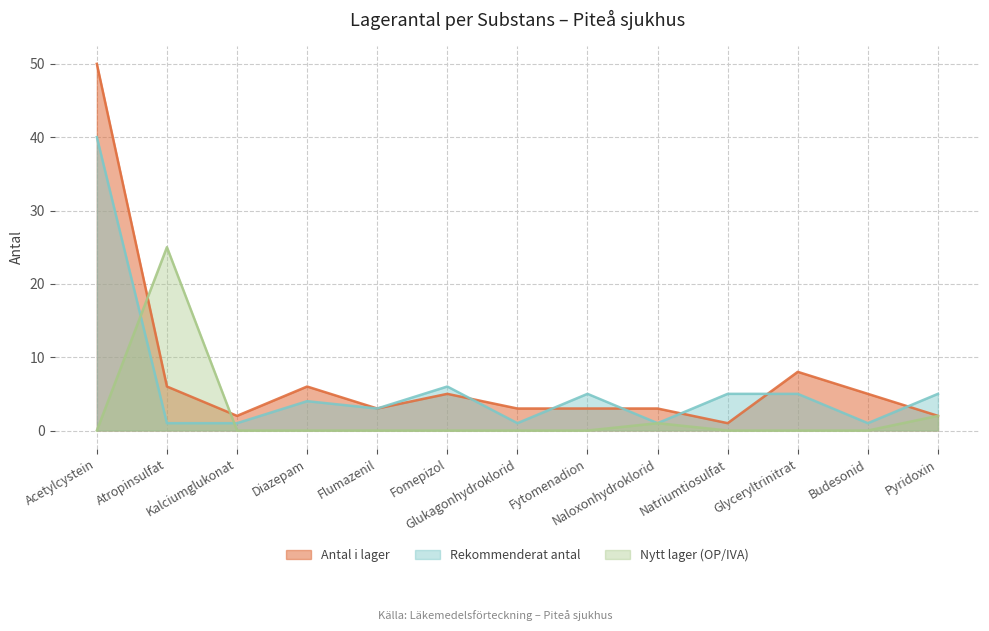

Reading left to right, extract all data points from this chart.

Antal i lager: Acetylcystein=50	Atropinsulfat=6	Kalciumglukonat=2	Diazepam=6	Flumazenil=3	Fomepizol=5	Glukagonhydroklorid=3	Fytomenadion=3	Naloxonhydroklorid=3	Natriumtiosulfat=1	Glyceryltrinitrat=8	Budesonid=5	Pyridoxin=2
Rekommenderat antal: Acetylcystein=40	Atropinsulfat=1	Kalciumglukonat=1	Diazepam=4	Flumazenil=3	Fomepizol=6	Glukagonhydroklorid=1	Fytomenadion=5	Naloxonhydroklorid=1	Natriumtiosulfat=5	Glyceryltrinitrat=5	Budesonid=1	Pyridoxin=5
Nytt lager (OP/IVA): Acetylcystein=0	Atropinsulfat=25	Kalciumglukonat=0	Diazepam=0	Flumazenil=0	Fomepizol=0	Glukagonhydroklorid=0	Fytomenadion=0	Naloxonhydroklorid=1	Natriumtiosulfat=0	Glyceryltrinitrat=0	Budesonid=0	Pyridoxin=2